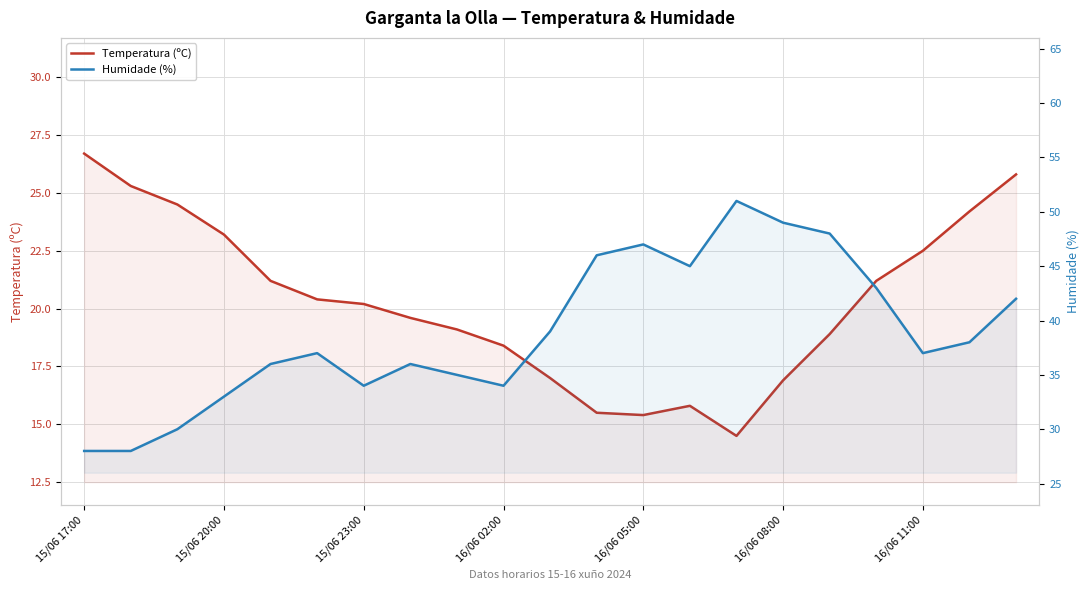

What are all the series names shown in the legend?

Temperatura (ºC), Humidade (%)